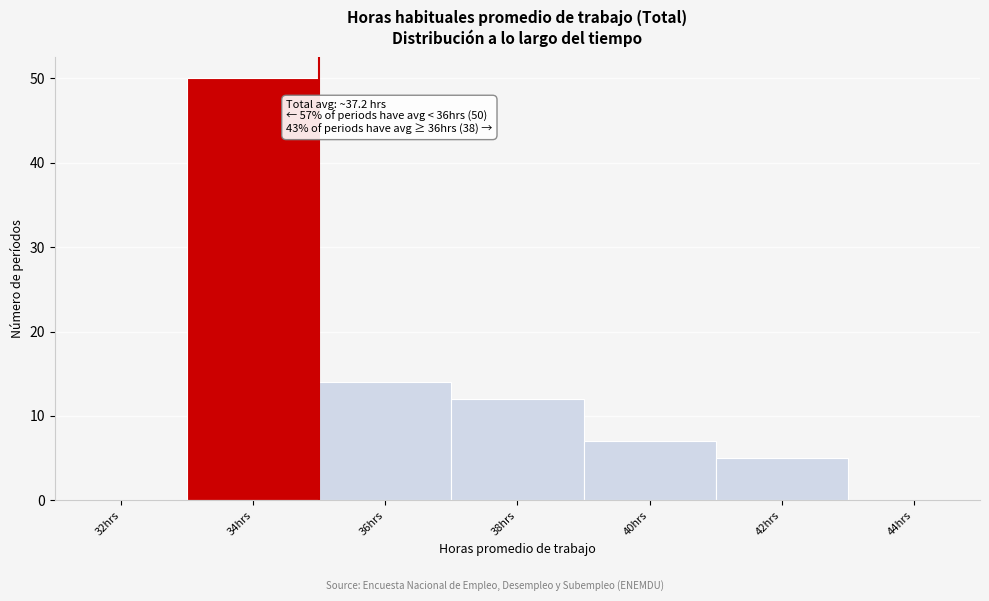

Reading left to right, what are all the values shown in this chart?

32hrs=0	34hrs=50	36hrs=14	38hrs=12	40hrs=7	42hrs=5	44hrs=0